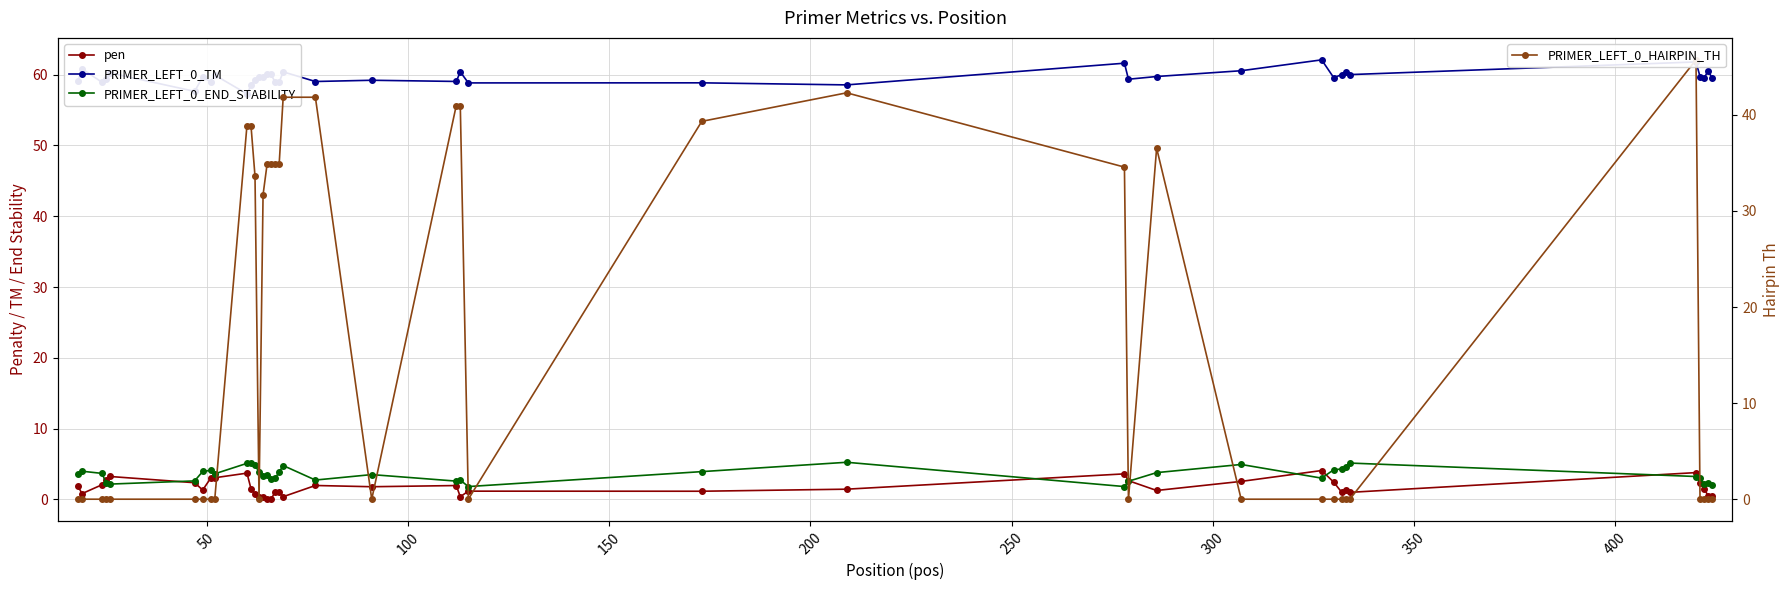

What is the highest value of the pen series?

4.1